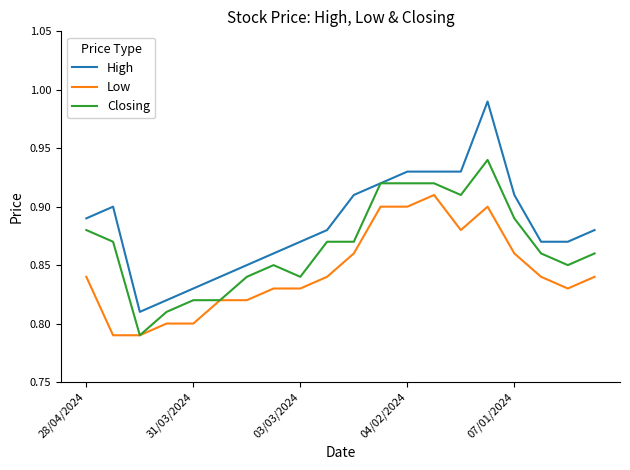

True or false: High and Low intersect in this chart.

False